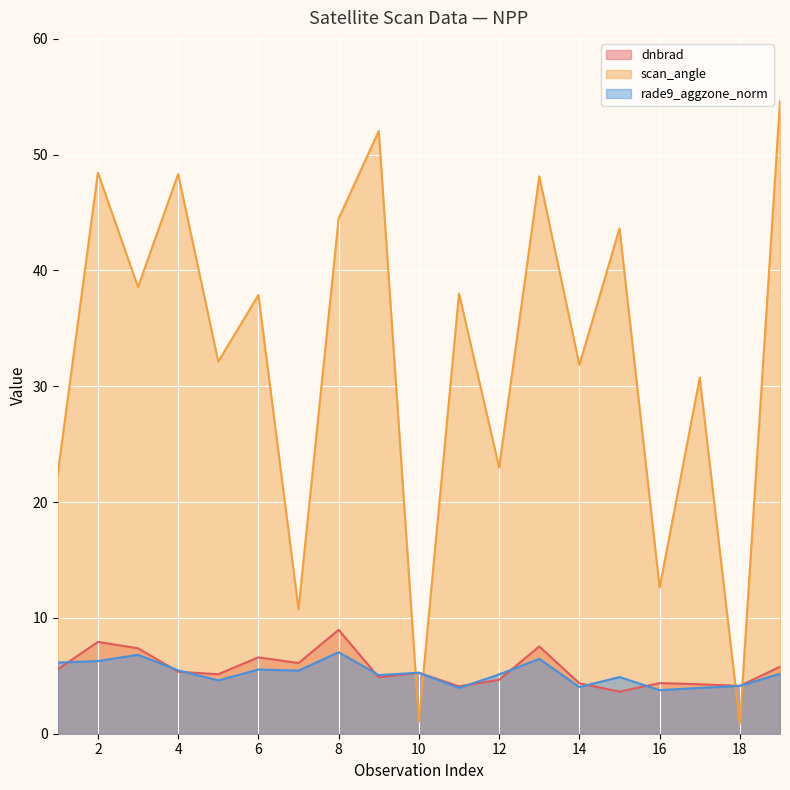

What is the total value across all series at 6?

50.0